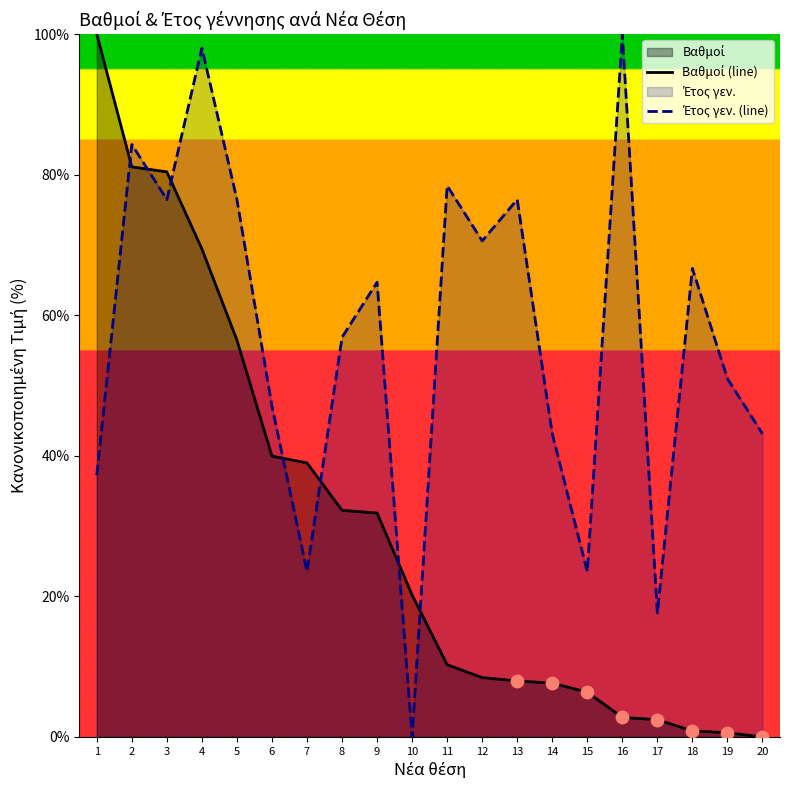

What are all the series names shown in the legend?

Βαθμοί (line), Έτος γεν. (line)